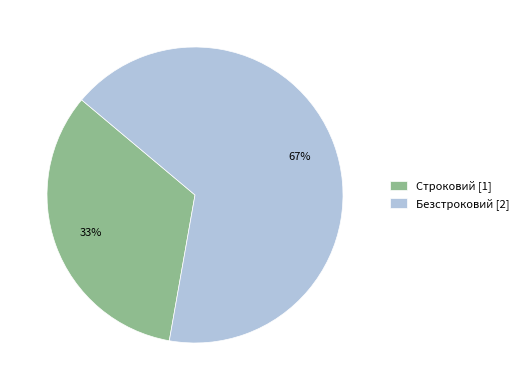

To the nearest percent, what is the combined percentage of Строковий [1] and Безстроковий [2]?

100%